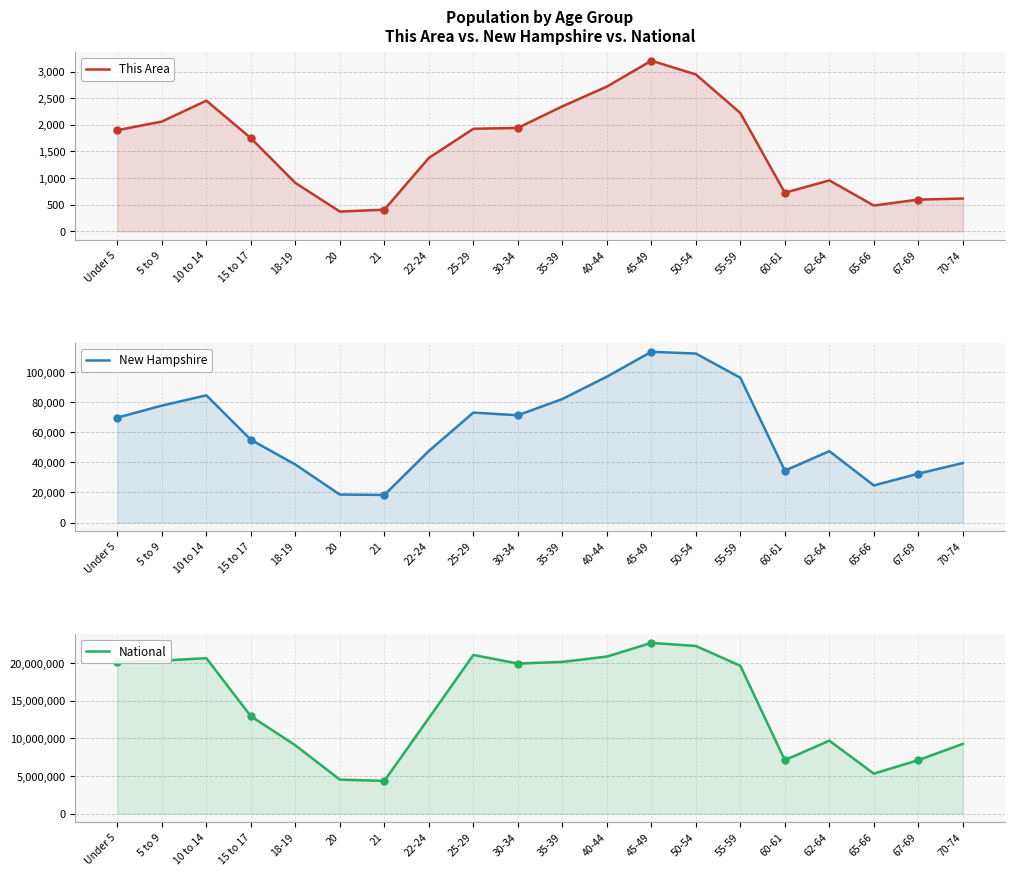

The value of New Hampshire at 18-19 is 26911. True or false?

False